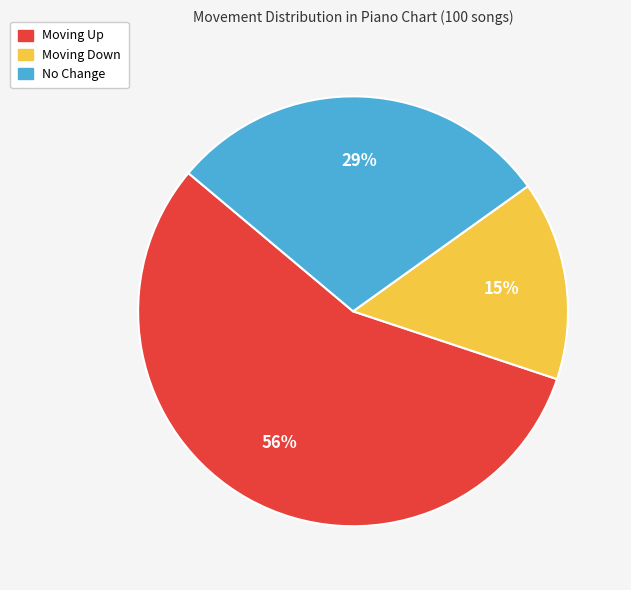

To the nearest percent, what is the average slice percentage?

33%